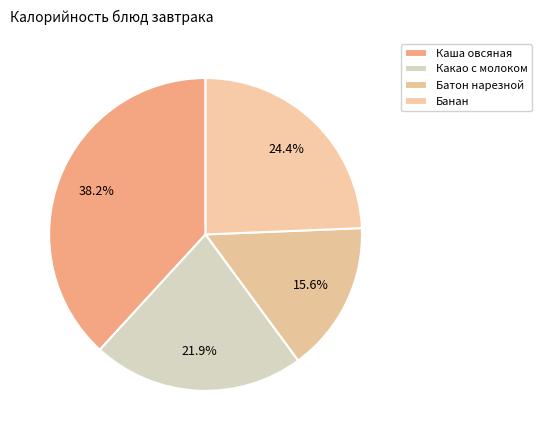

To the nearest percent, what is the combined percentage of Какао с молоком and Банан?

46%